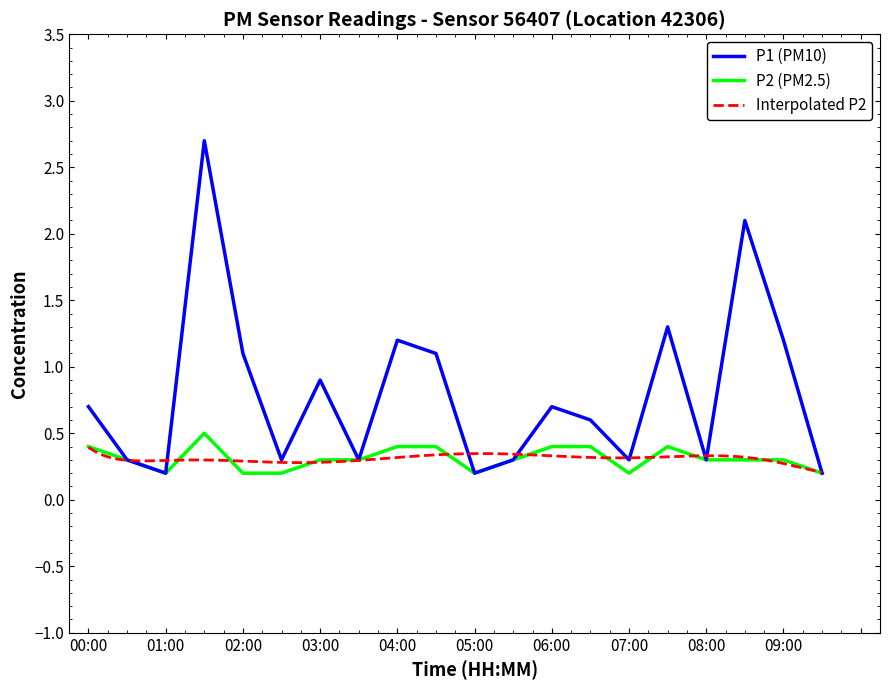

What position from the left is 03:00?

7